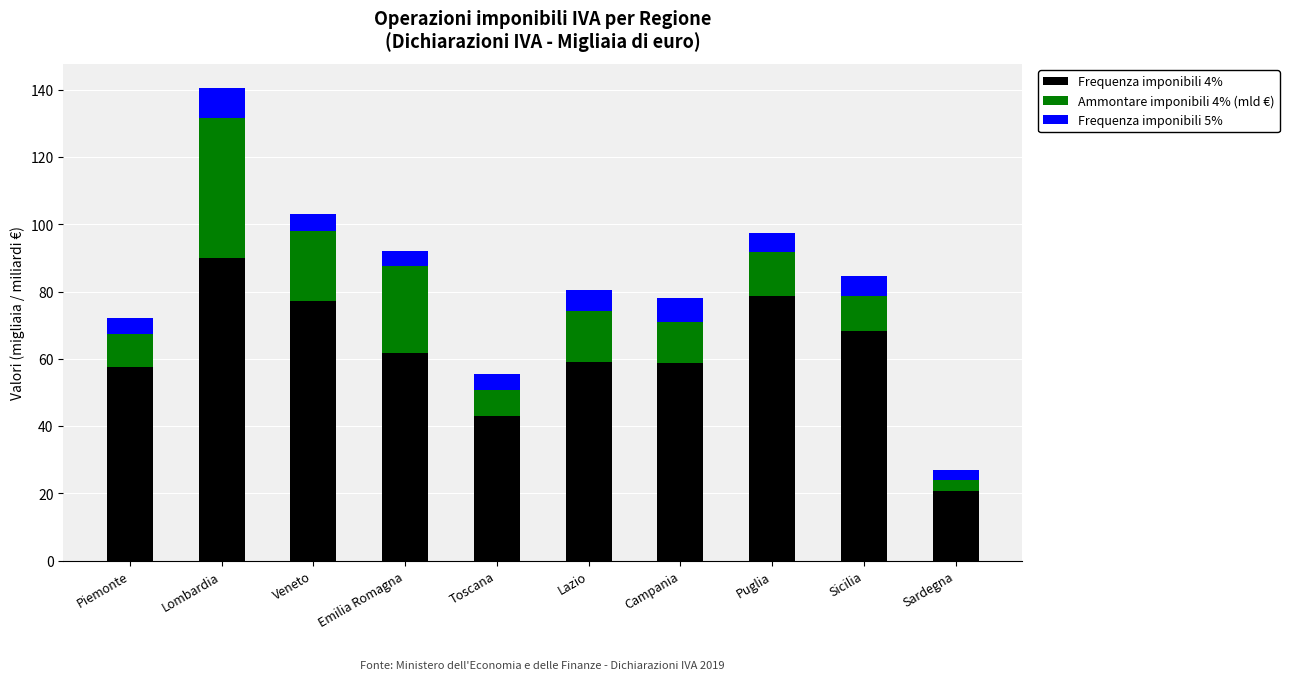

What is the sum of all Frequenza imponibili 4% values?

615.5